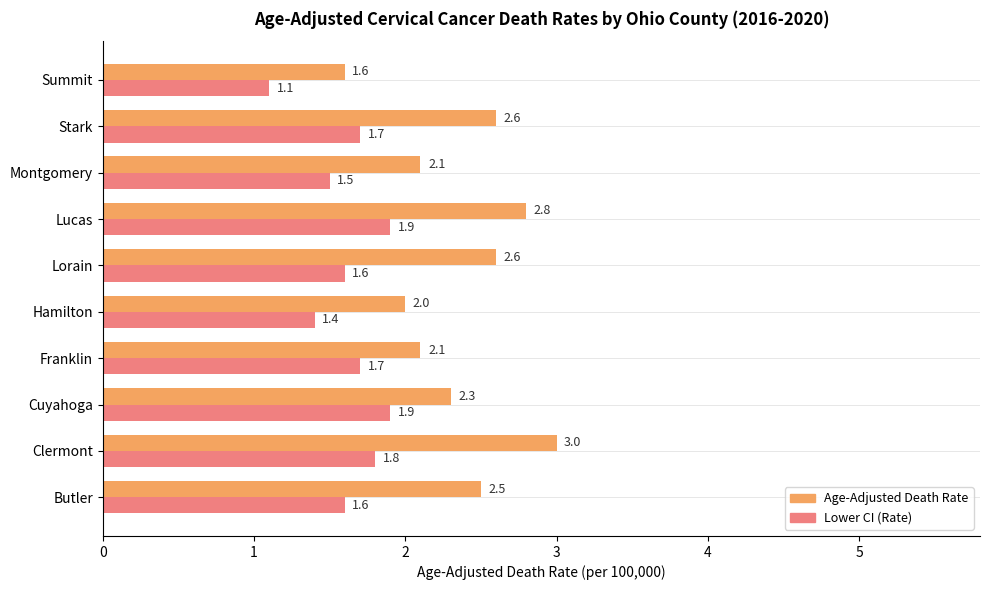

What is the sum of all Age-Adjusted Death Rate values?

23.6